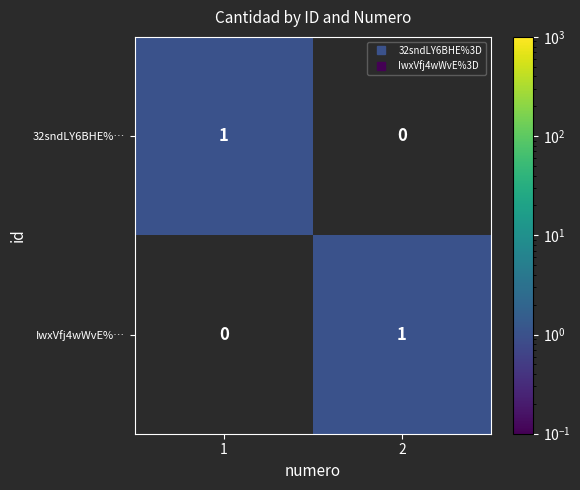

Is it true that IwxVfj4wWvE%… equals 0 at 2?

False